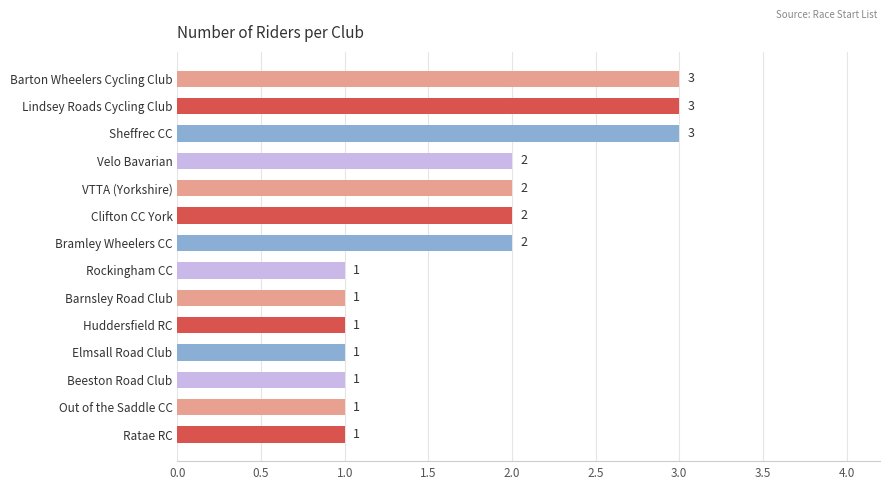

Reading bottom to top, extract all data points from this chart.

Ratae RC=1	Out of the Saddle CC=1	Beeston Road Club=1	Elmsall Road Club=1	Huddersfield RC=1	Barnsley Road Club=1	Rockingham CC=1	Bramley Wheelers CC=2	Clifton CC York=2	VTTA (Yorkshire)=2	Velo Bavarian=2	Sheffrec CC=3	Lindsey Roads Cycling Club=3	Barton Wheelers Cycling Club=3